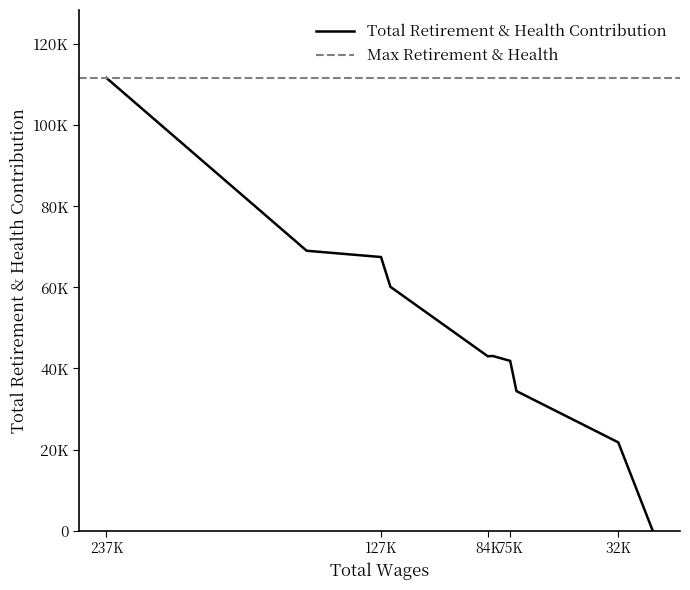

Count the number of categories in the chart.

10